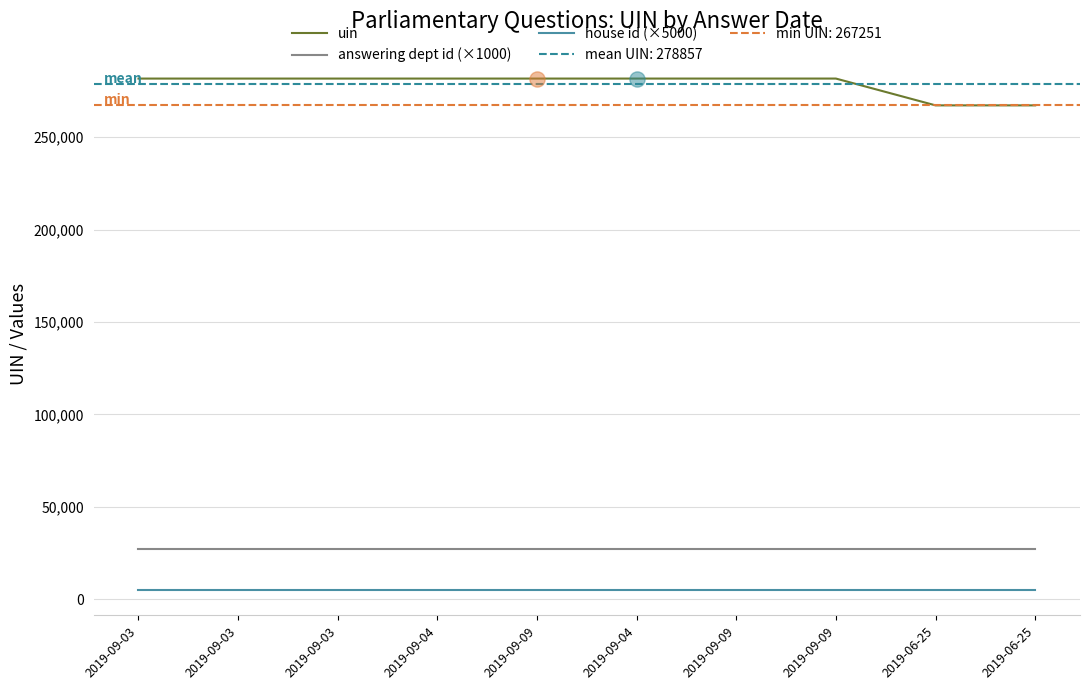

Is the value of uin at 2019-09-04 greater than the value of house id (×5000) at 2019-09-09?

Yes